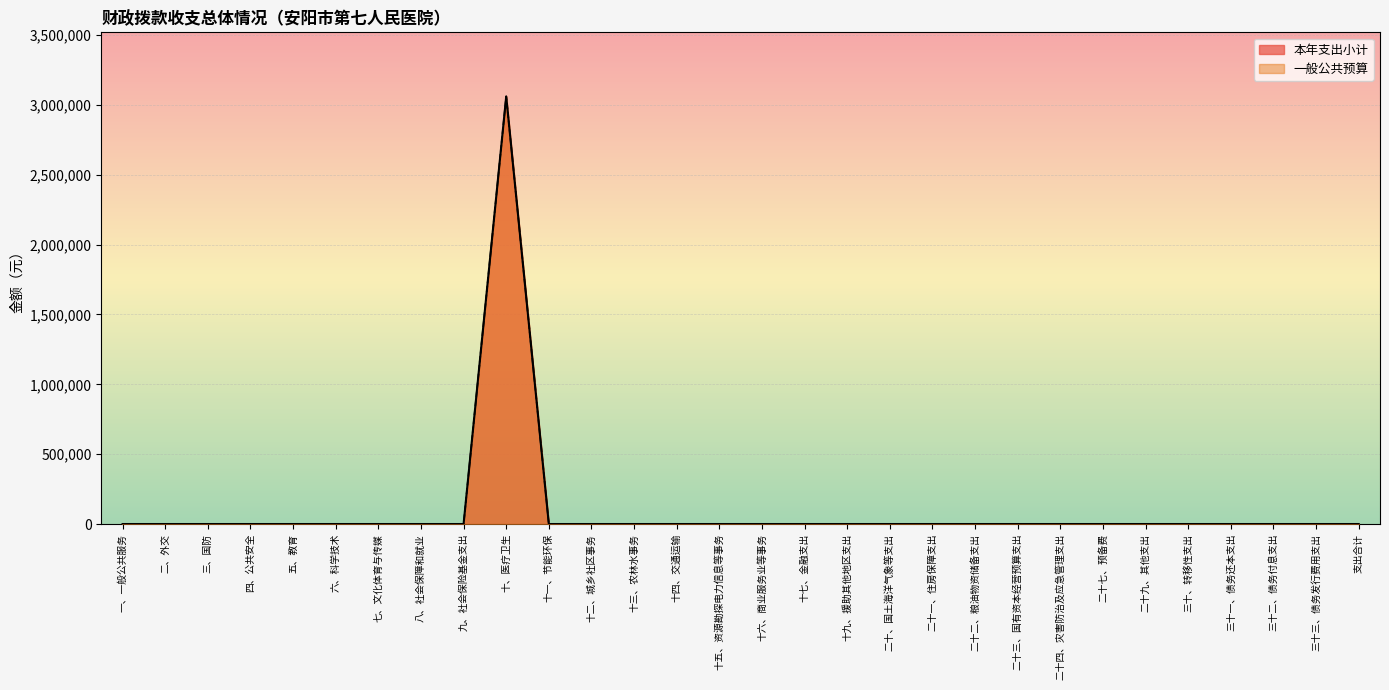

Between 二十二、粮油物资储备支出 and 十、医疗卫生, which is larger?

十、医疗卫生